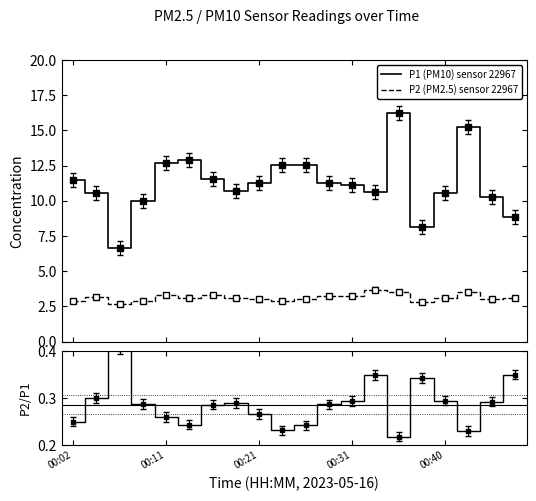

The value of P2/P1 ratio at 17 is 0.3. True or false?

False